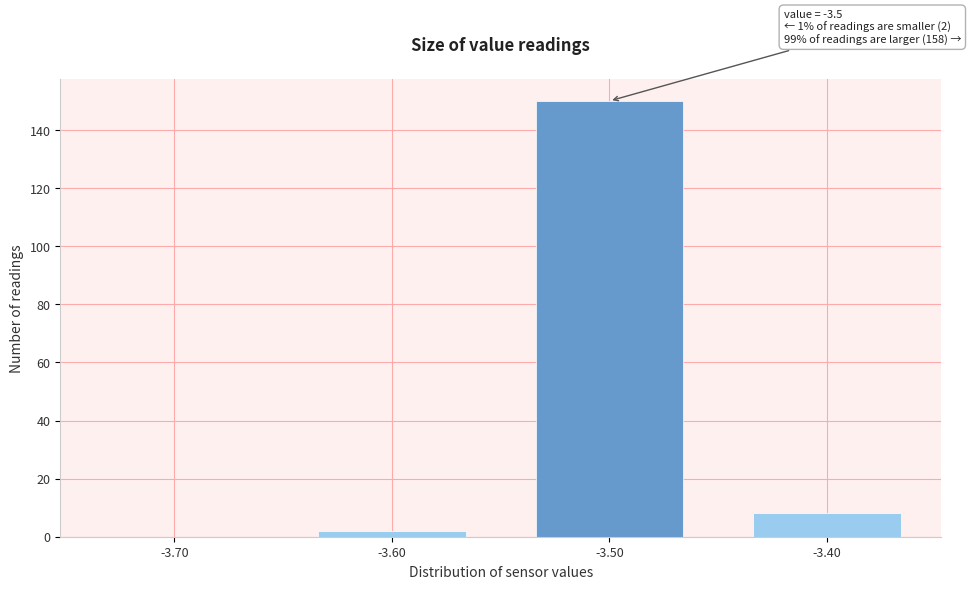

Reading left to right, extract all data points from this chart.

-3.70=0	-3.60=2	-3.50=150	-3.40=8